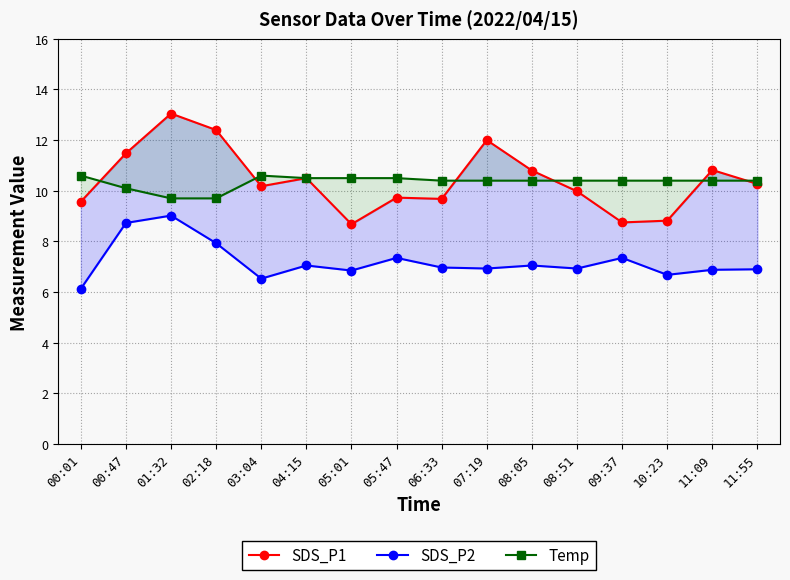

Rank the categories by SDS_P1 value from highest to lowest.

01:32, 02:18, 07:19, 00:47, 11:09, 08:05, 04:15, 11:55, 03:04, 08:51, 05:47, 06:33, 00:01, 10:23, 09:37, 05:01